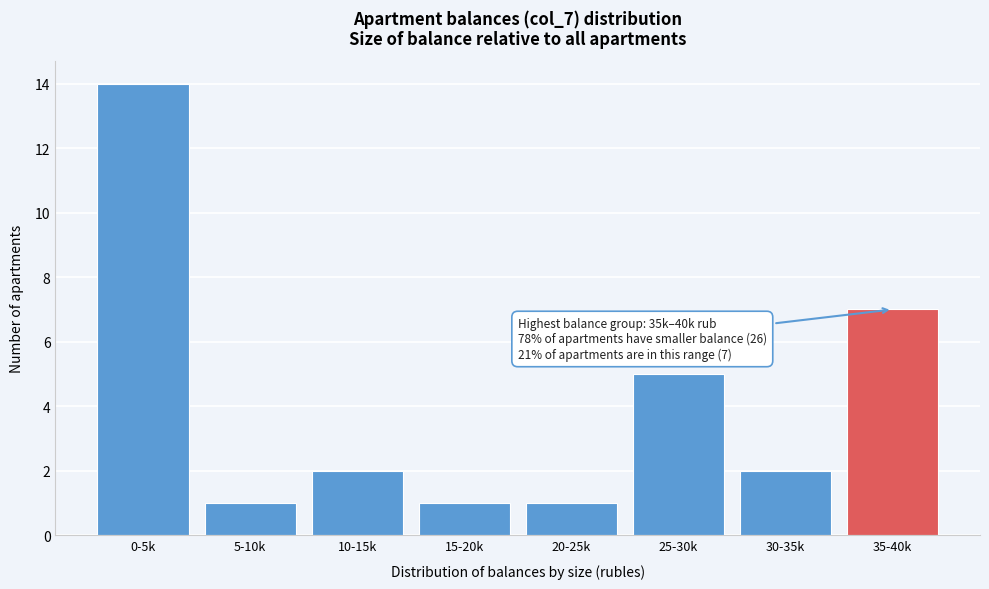

Reading left to right, transcribe all the data shown in this chart.

14	1	2	1	1	5	2	7